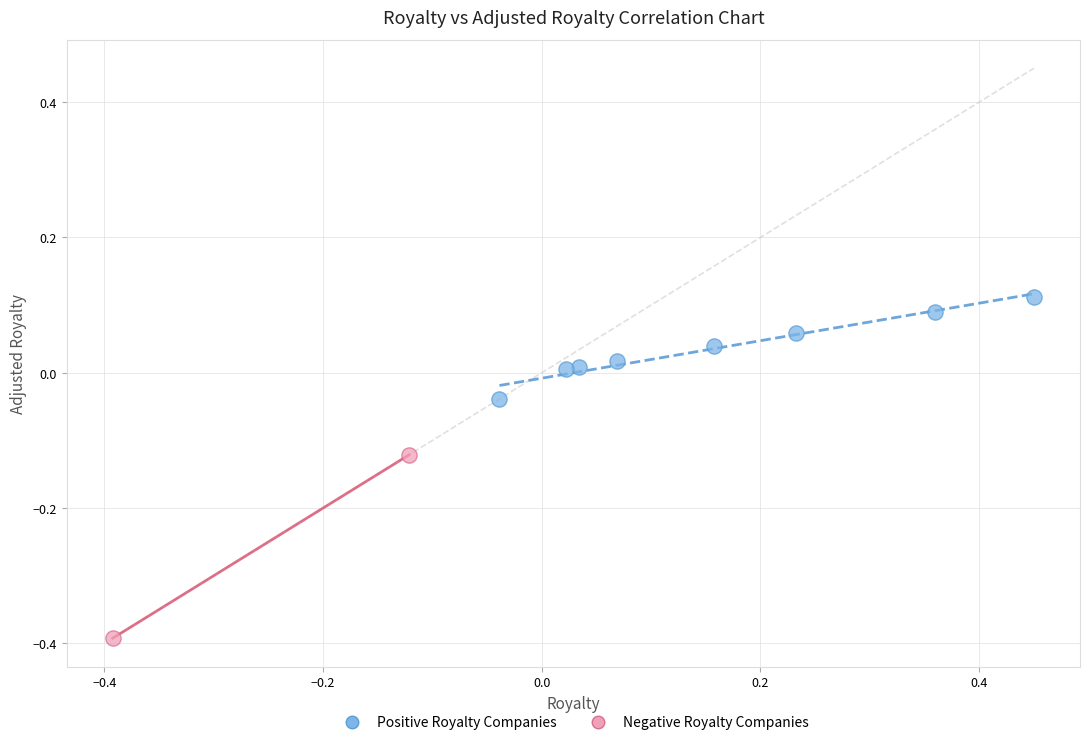

Which series contains the lowest Y value?

Negative Royalty Companies